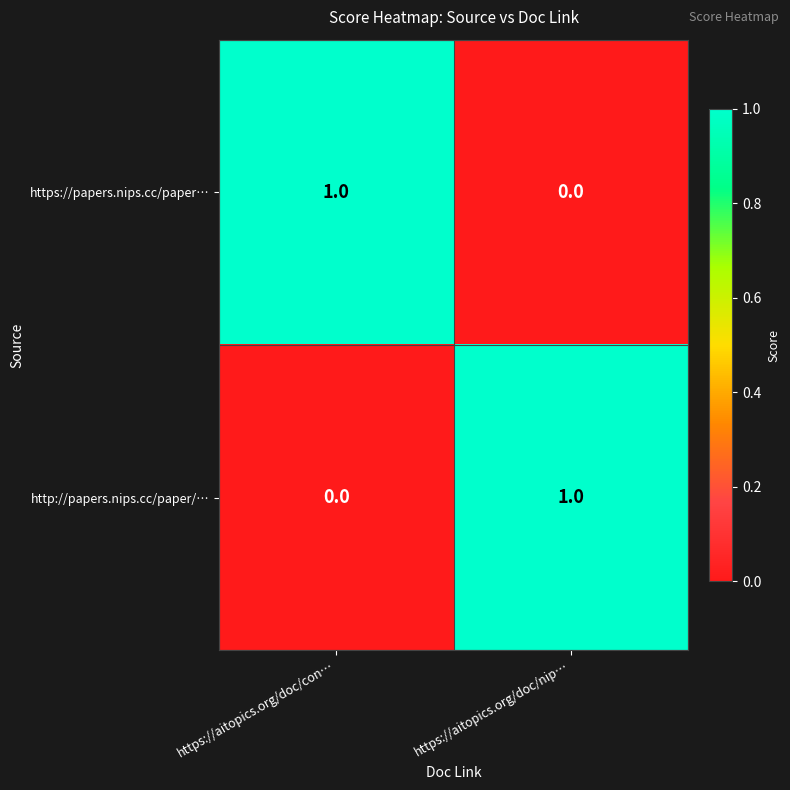

At which label does https://papers.nips.cc/paper… reach its minimum?

https://aitopics.org/doc/nip…